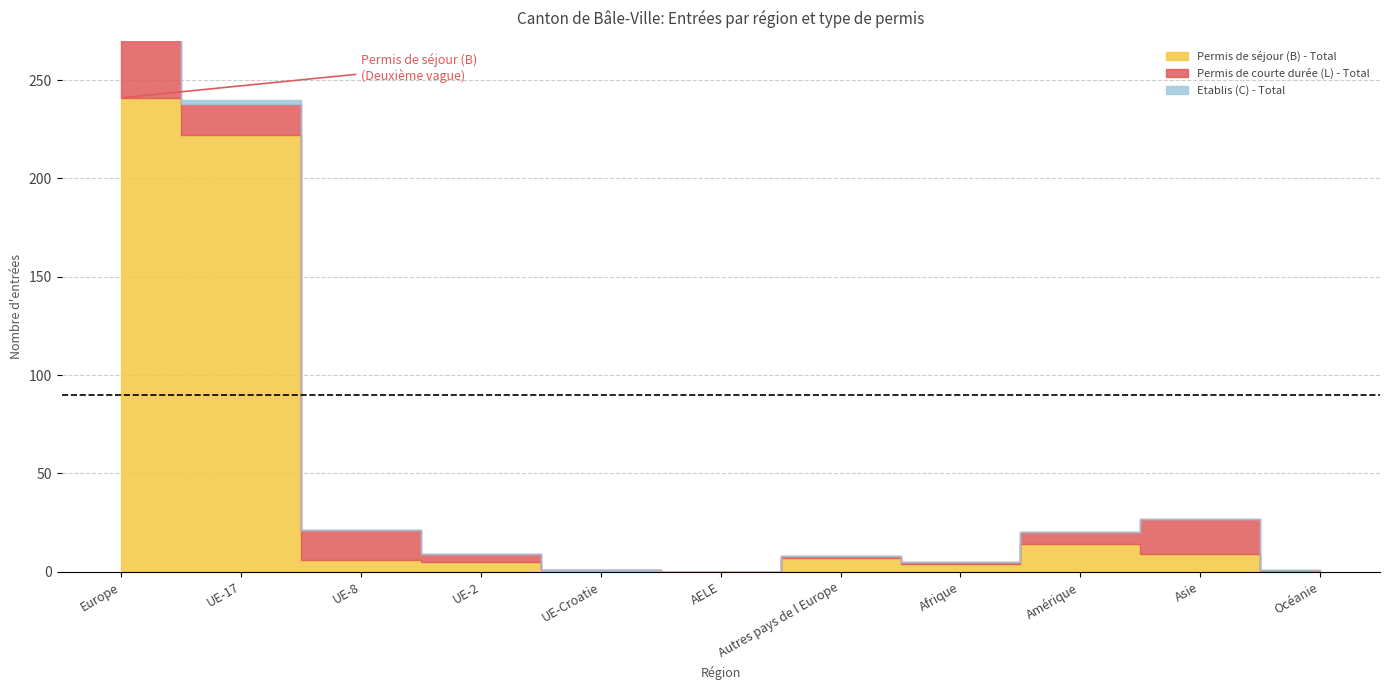

What is the total value across all series at Afrique?

5